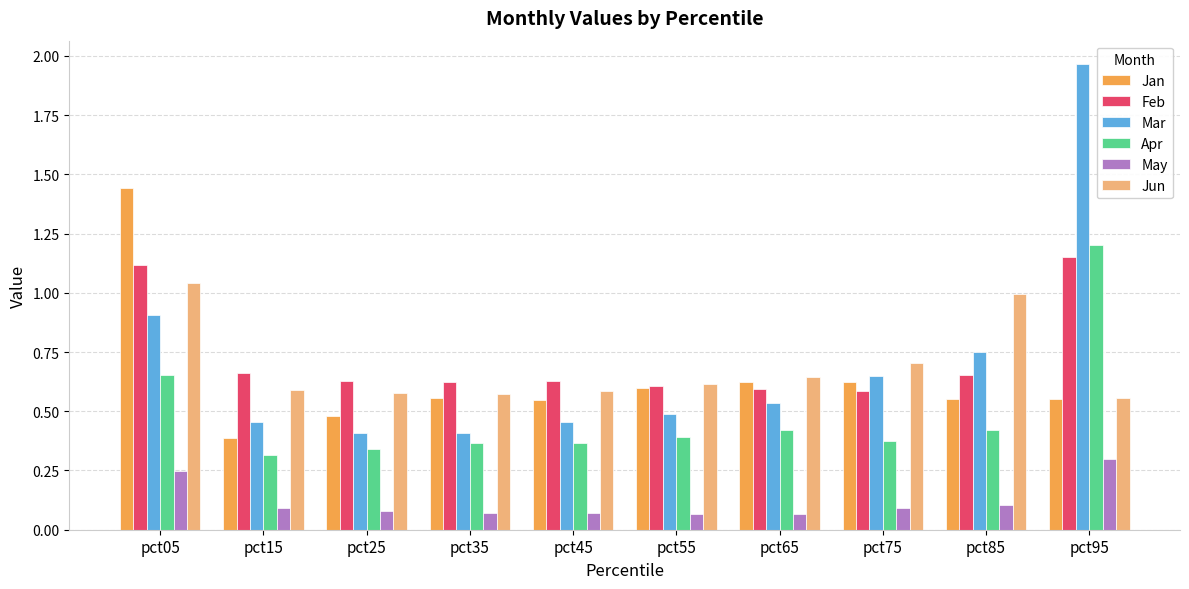

Is the value of Mar at pct35 greater than the value of Feb at pct35?

No